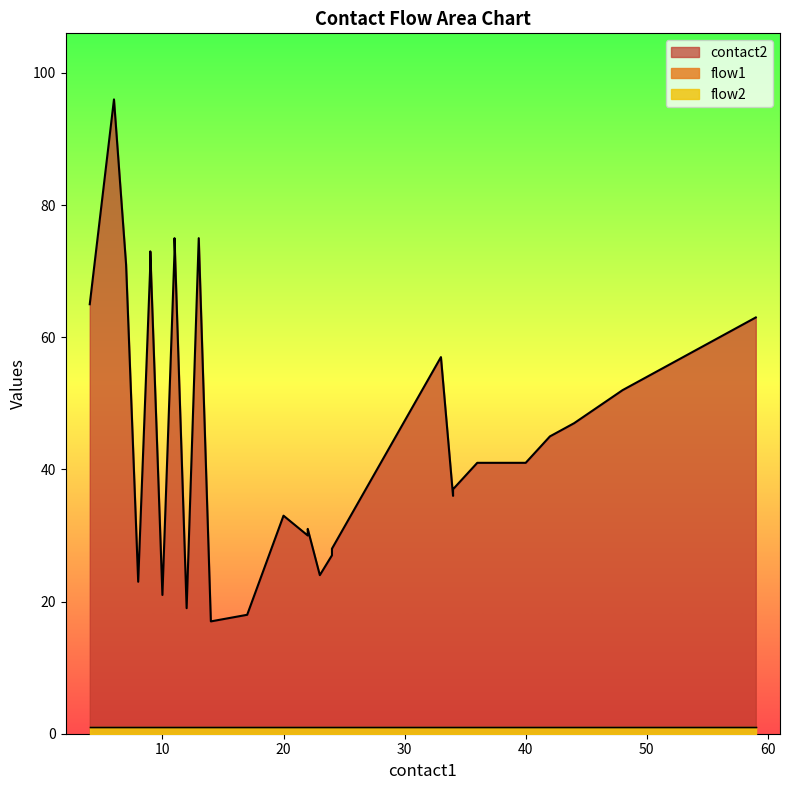

Rank the series by their maximum value, from lowest to highest.

flow1, flow2, contact2